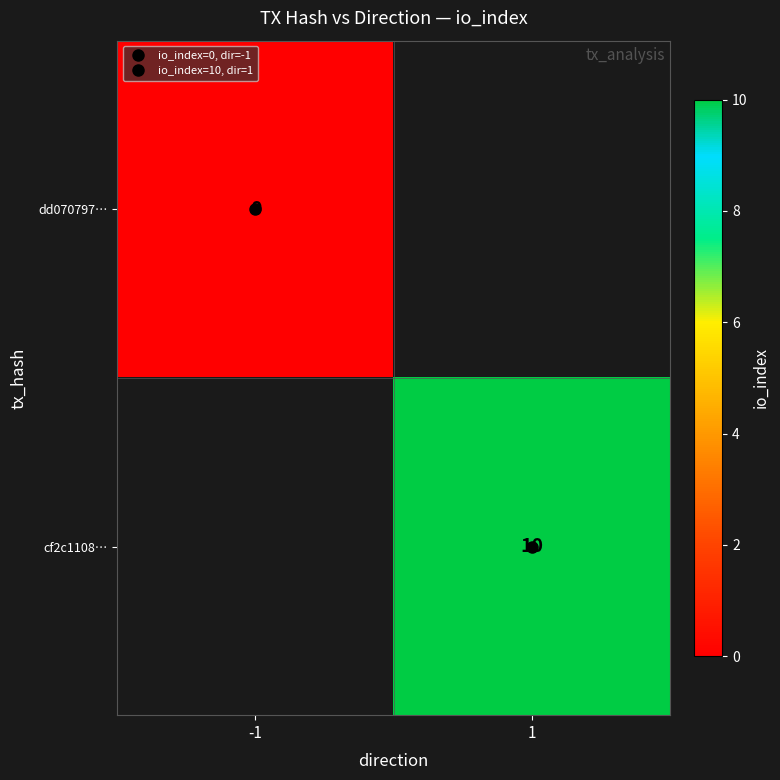

The value of dd070797… at -1 is 0.0. True or false?

True